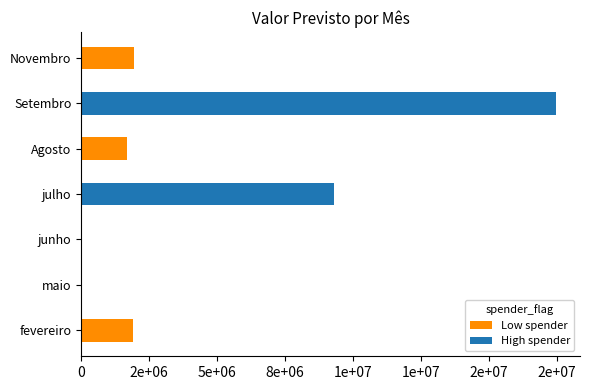

How many groups of bars are there?

7